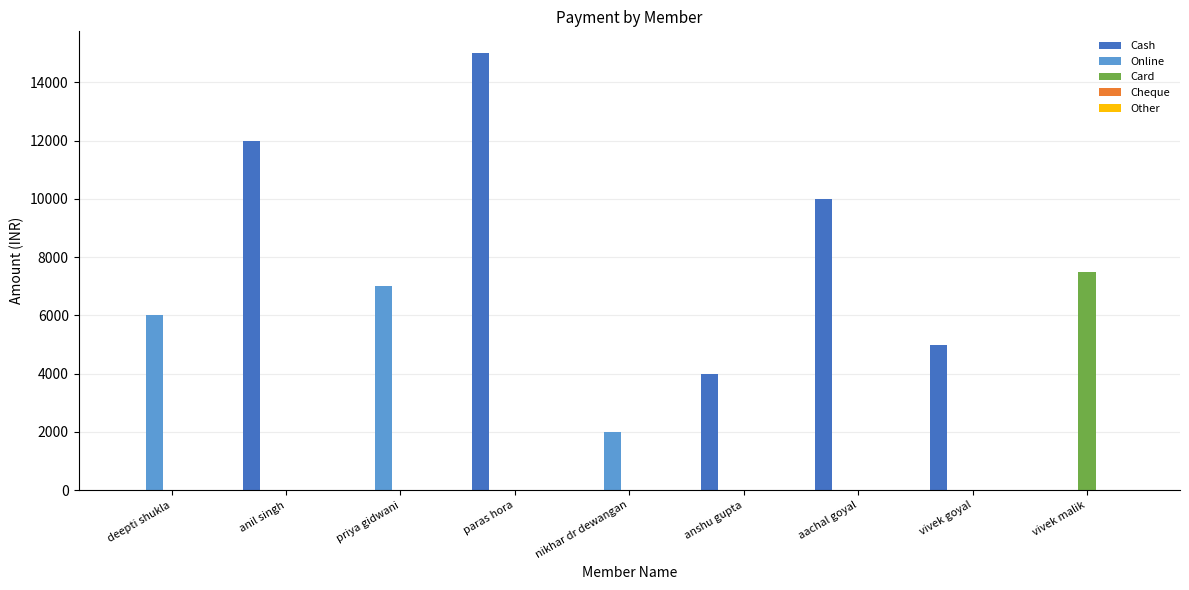

At which category is the sum across all series the highest?

paras hora